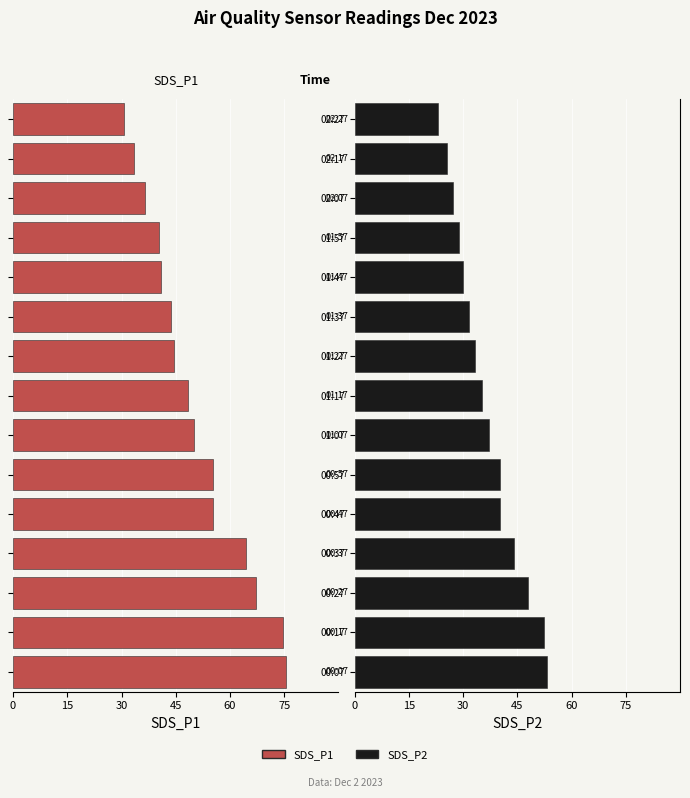

How many series are shown in this chart?

2